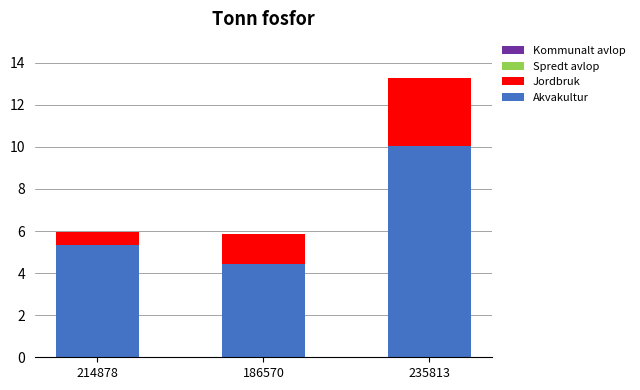

True or false: Akvakultur has a value of 10.0 at 235813.

True